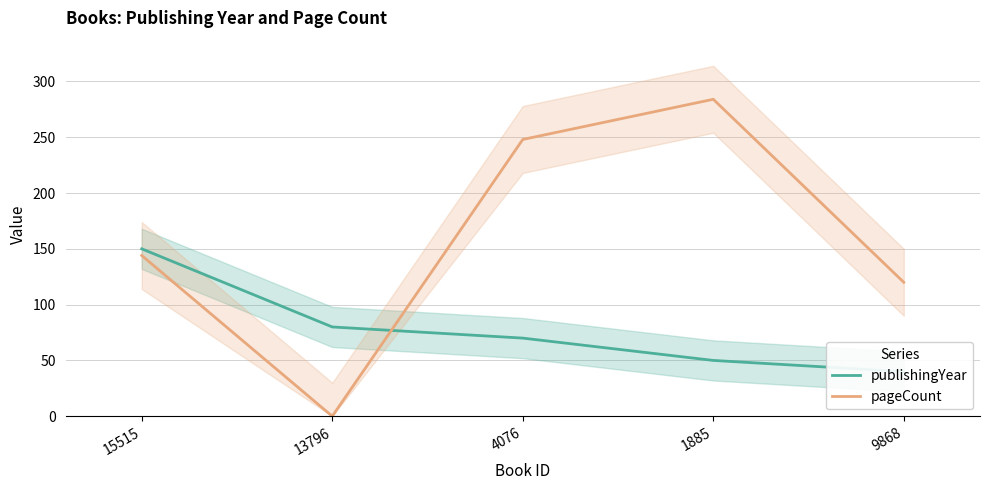

Where do publishingYear and pageCount first cross each other?

13796 and 4076